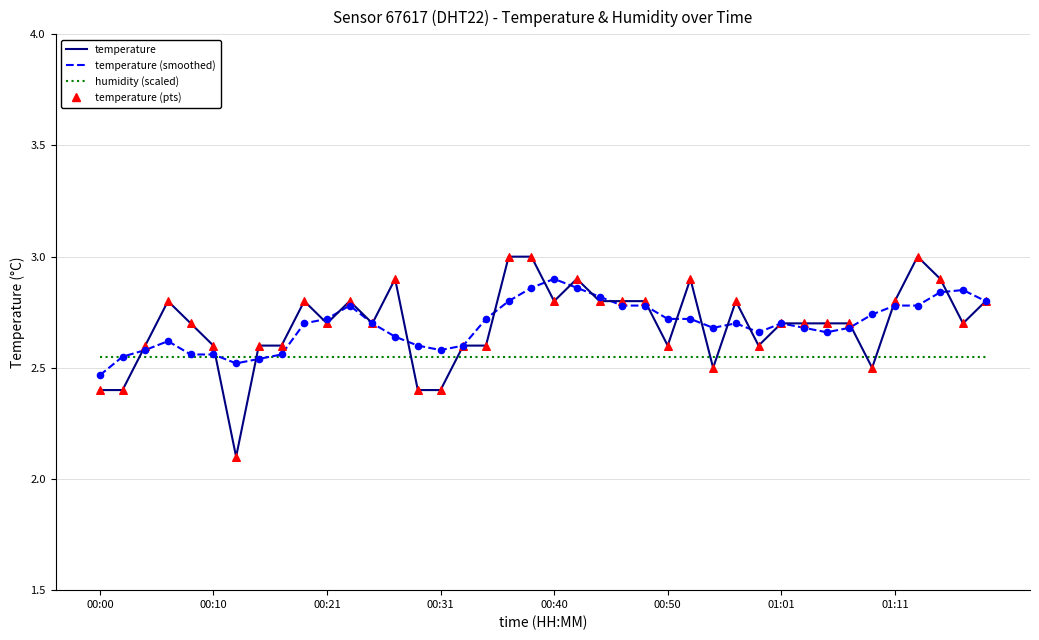

Which series has the largest range (max minus min)?

temperature